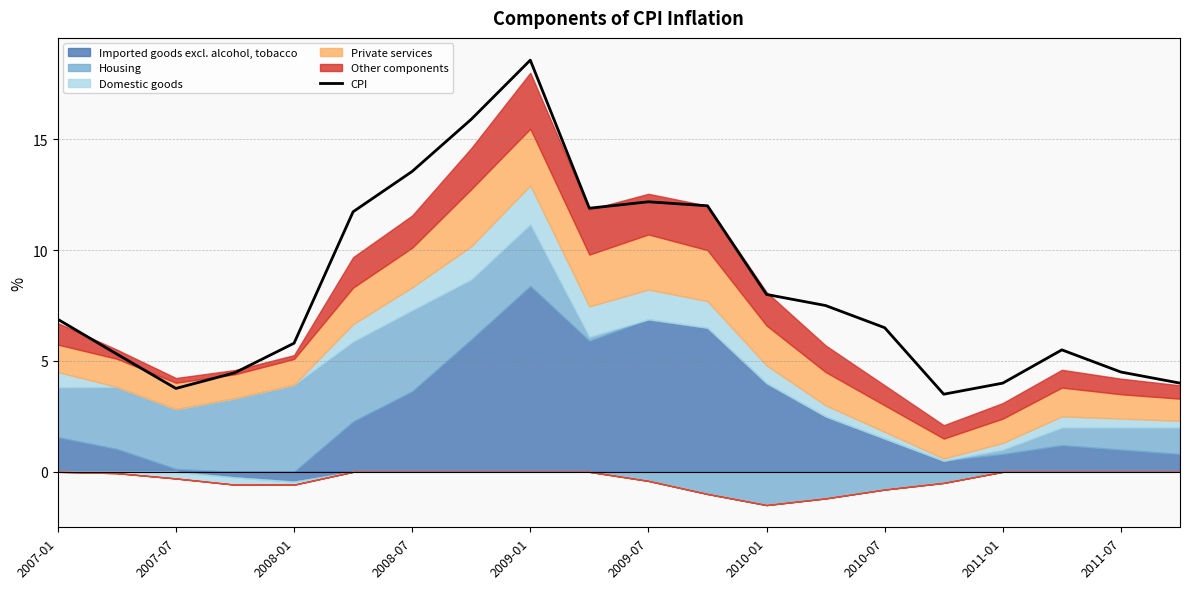

What is the average value?

8.3